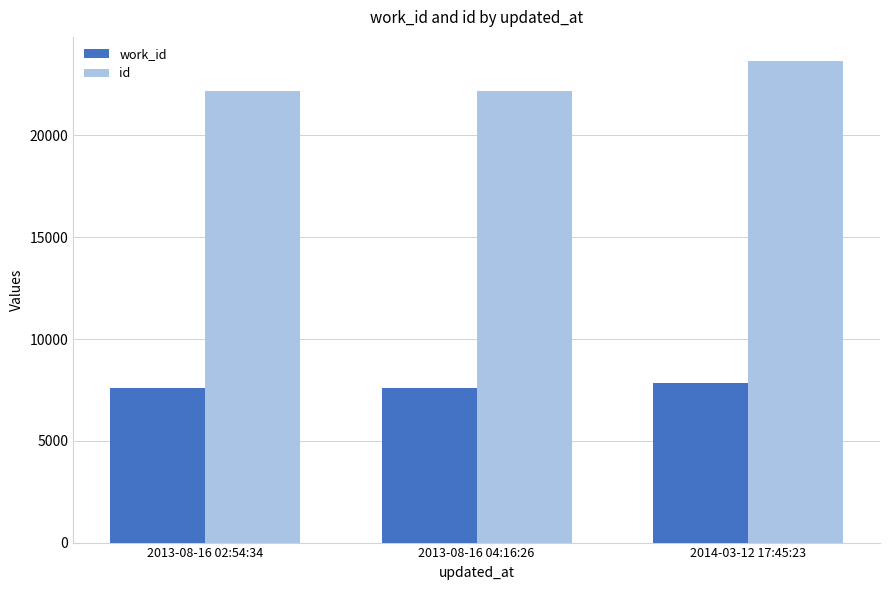

At 2014-03-12 17:45:23, list the series in order from smallest to largest.

work_id, id